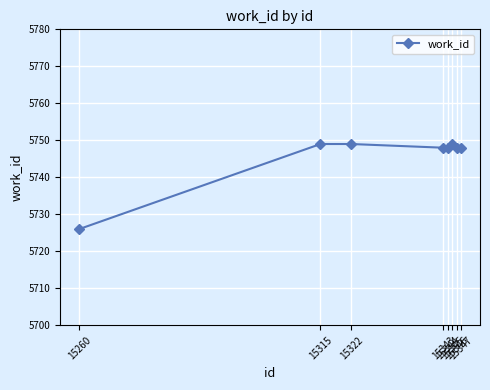

Approximately how many times larger is the value at 15345 compared to 15315?

1.0